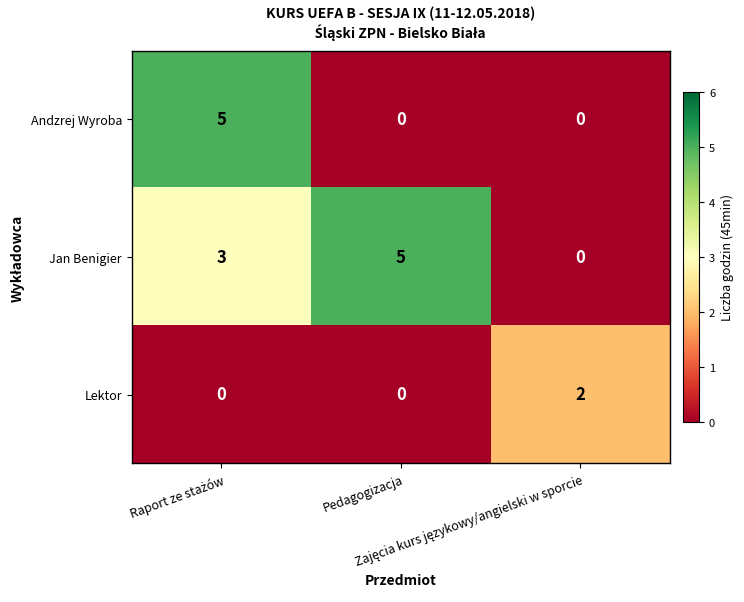

Rank the series by their average value, from highest to lowest.

Jan Benigier, Andzrej Wyroba, Lektor